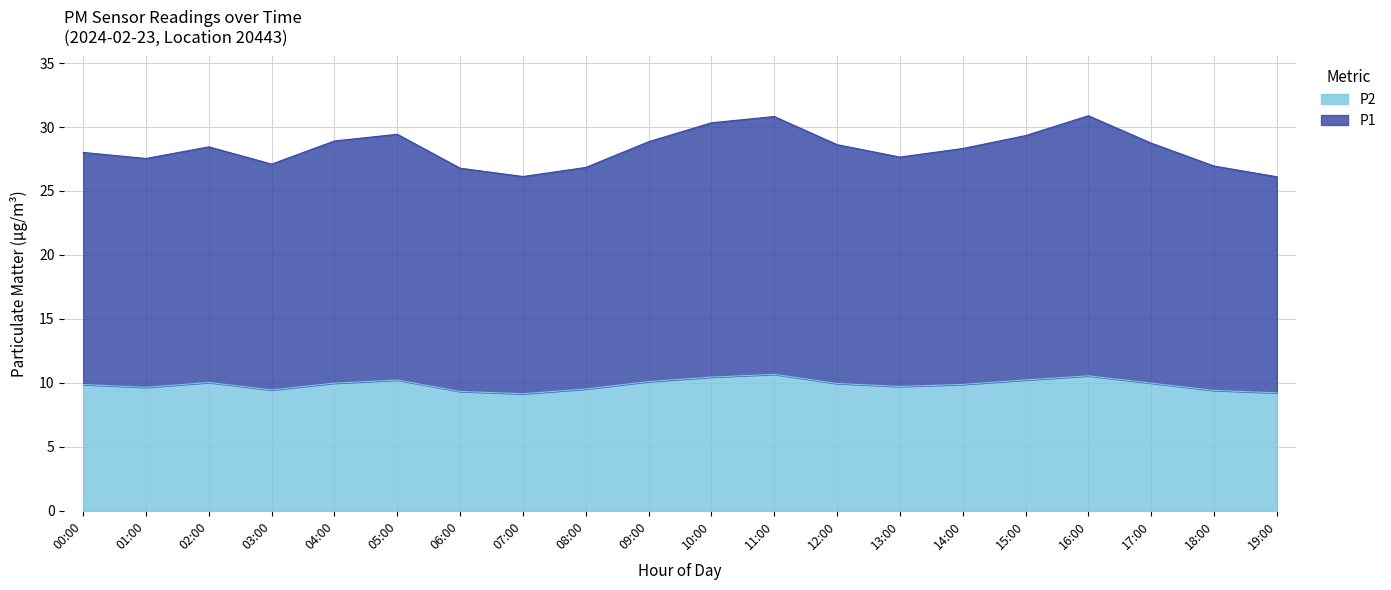

List the labels in order of P1 value, smallest first.

19:00, 07:00, 06:00, 08:00, 18:00, 03:00, 01:00, 13:00, 00:00, 14:00, 02:00, 12:00, 17:00, 09:00, 04:00, 15:00, 05:00, 10:00, 11:00, 16:00